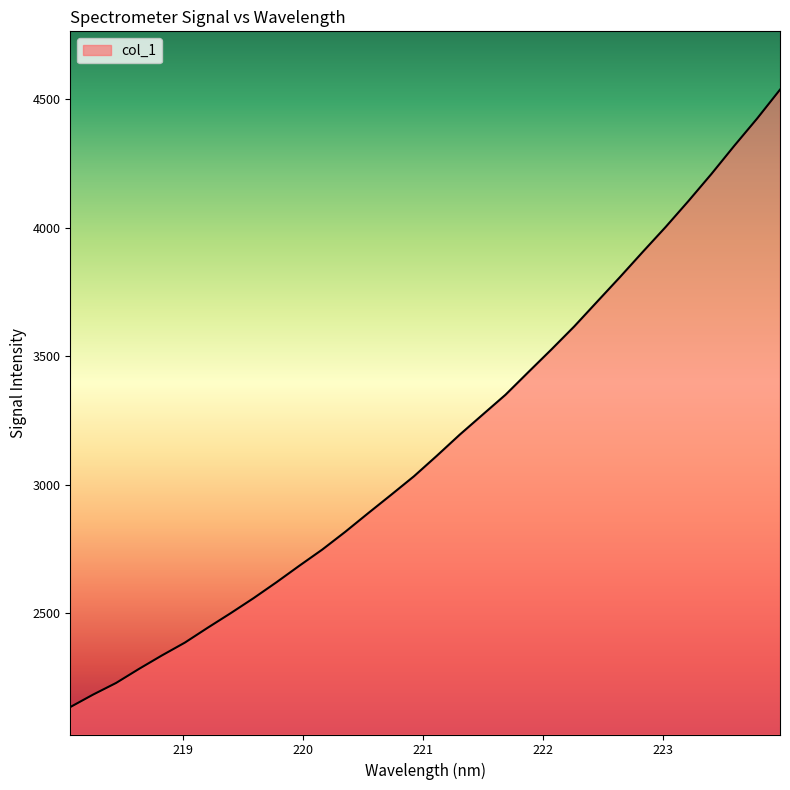

What is the difference between the maximum and minimum values?

2402.4